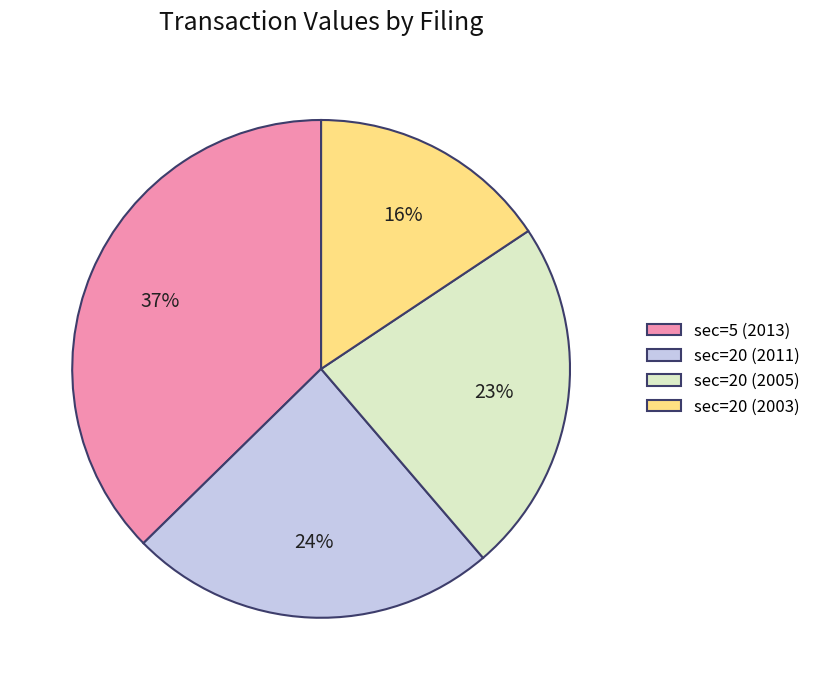

The sec=20 (2003) slice represents 16% of the pie. True or false?

True